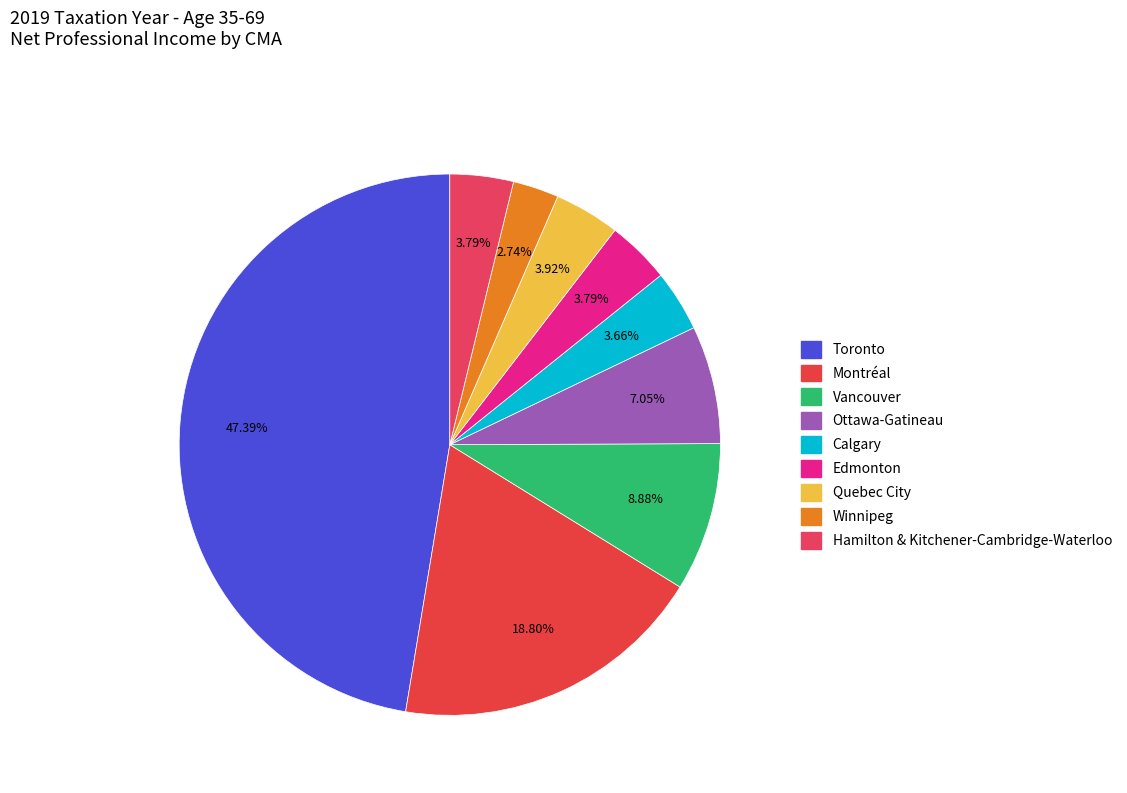

What is the ratio of the value at Toronto to the value at Hamilton & Kitchener-Cambridge-Waterloo?

12.5